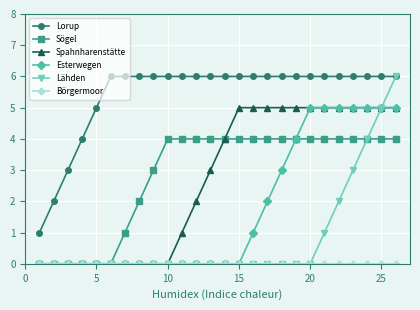

Which series has the widest spread of values?

Lähden